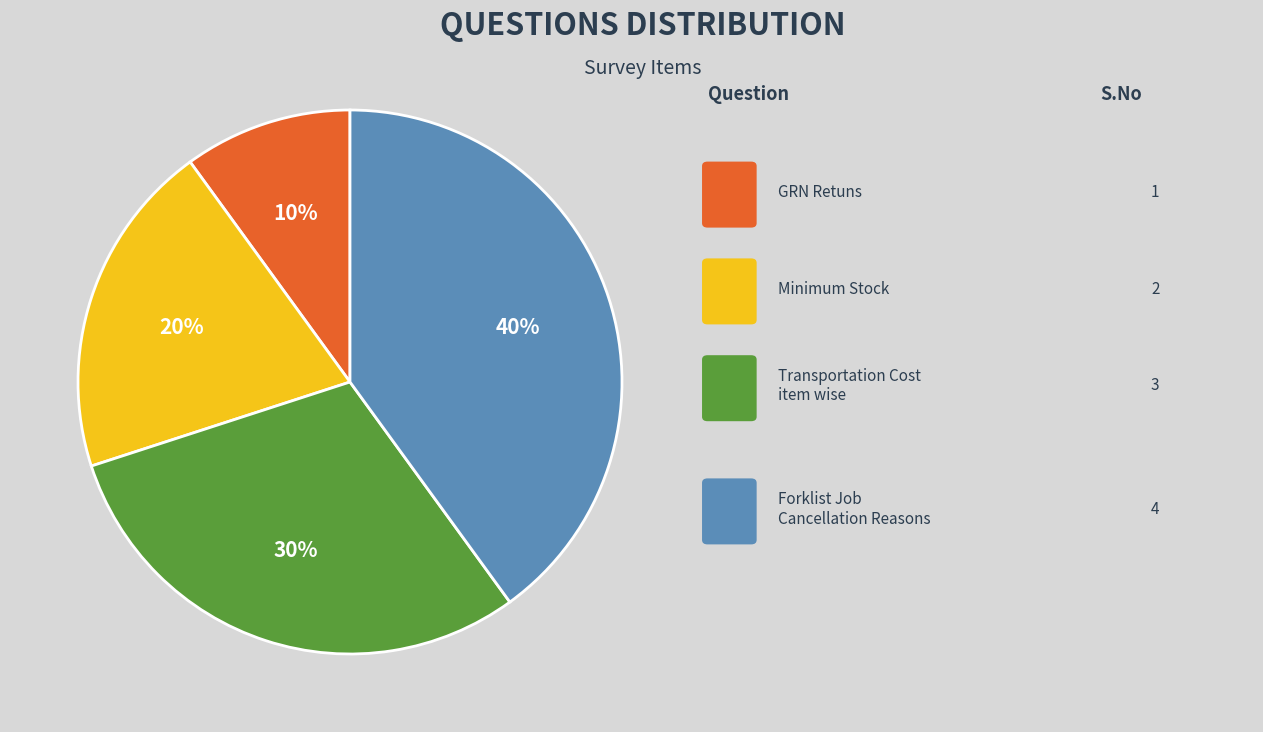

To the nearest percent, what is the average slice percentage?

25%